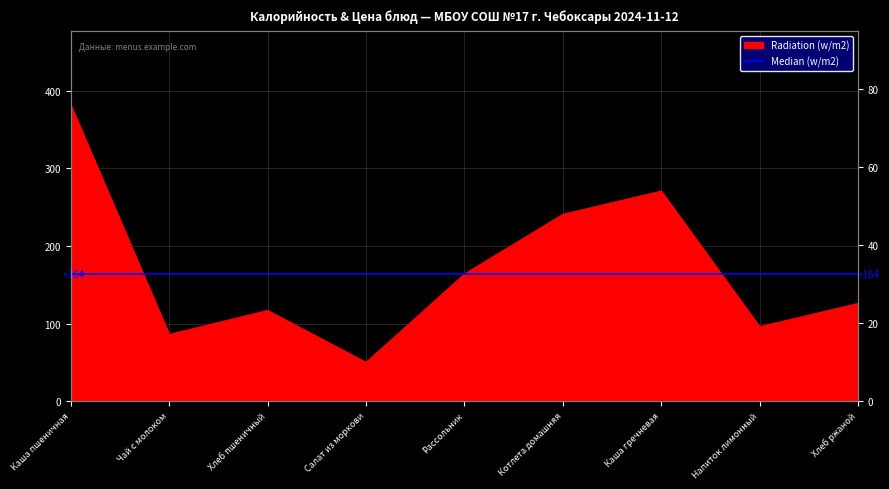

Which series changed the most between Салат из моркови and Каша гречневая?

Median (w/m2)